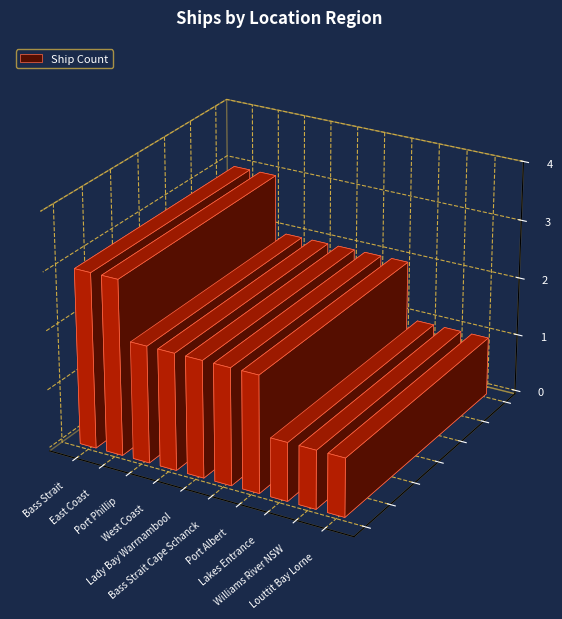

The value at Williams River NSW is 2. True or false?

False